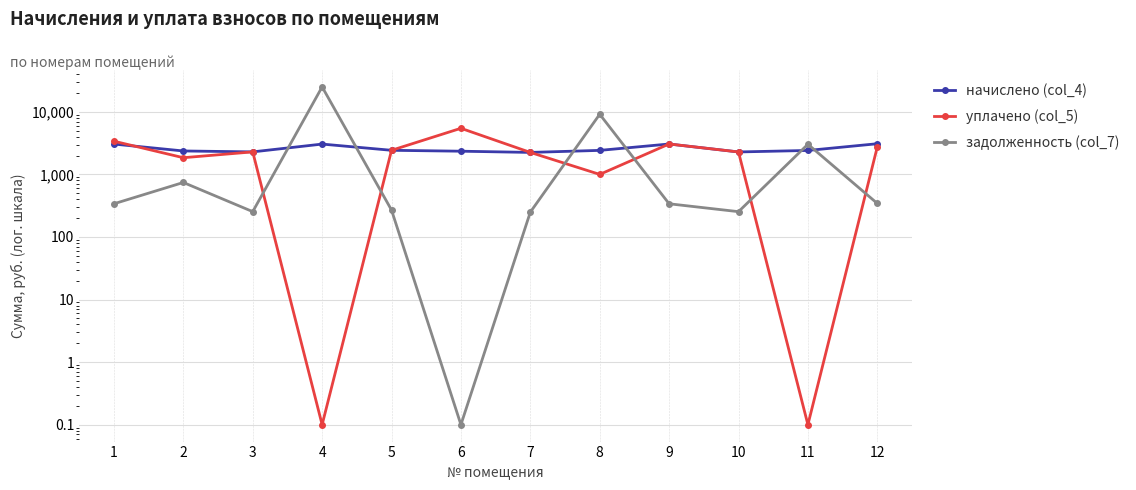

The value of уплачено (col_5) at 6 is 8485.6. True or false?

False